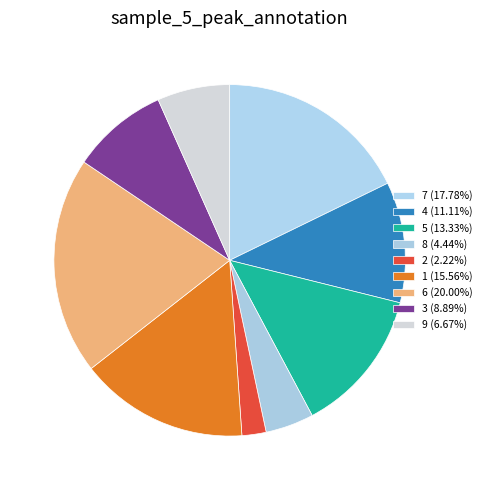

What is the largest slice in the pie chart?

6